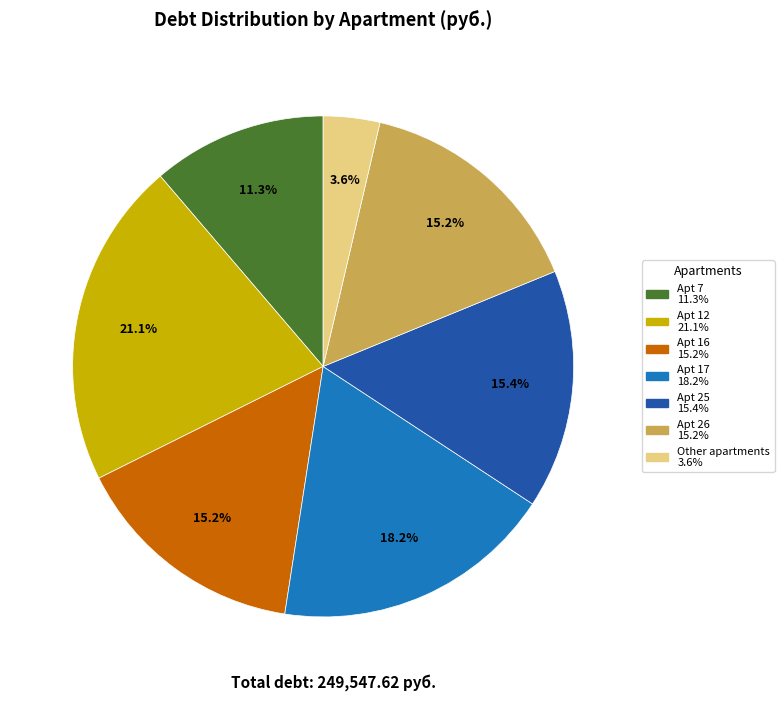

Is there any slice that represents more than half of the pie?

No